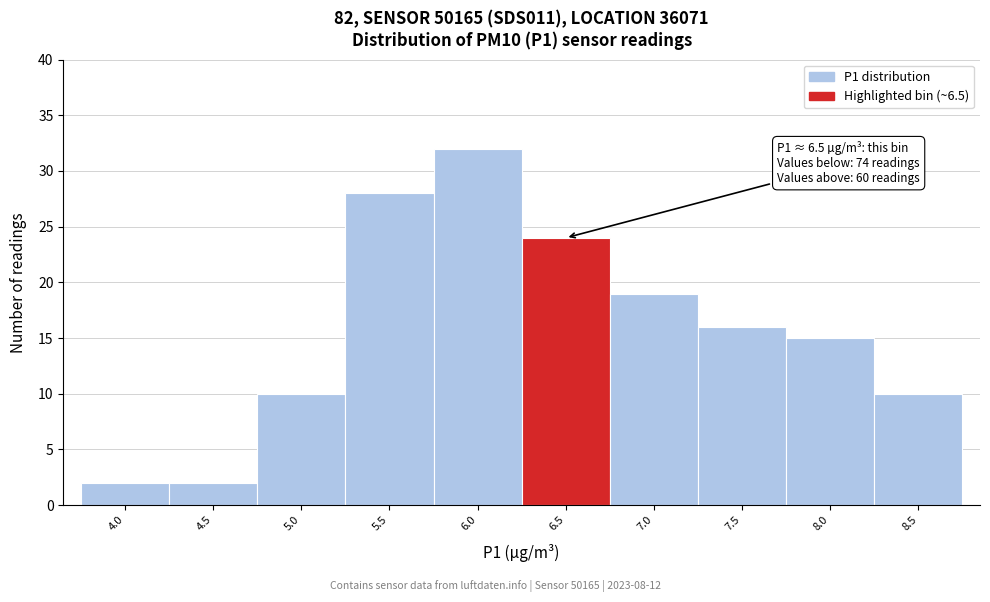

Reading left to right, what are all the values shown in this chart?

2	2	10	28	32	24	19	16	15	10